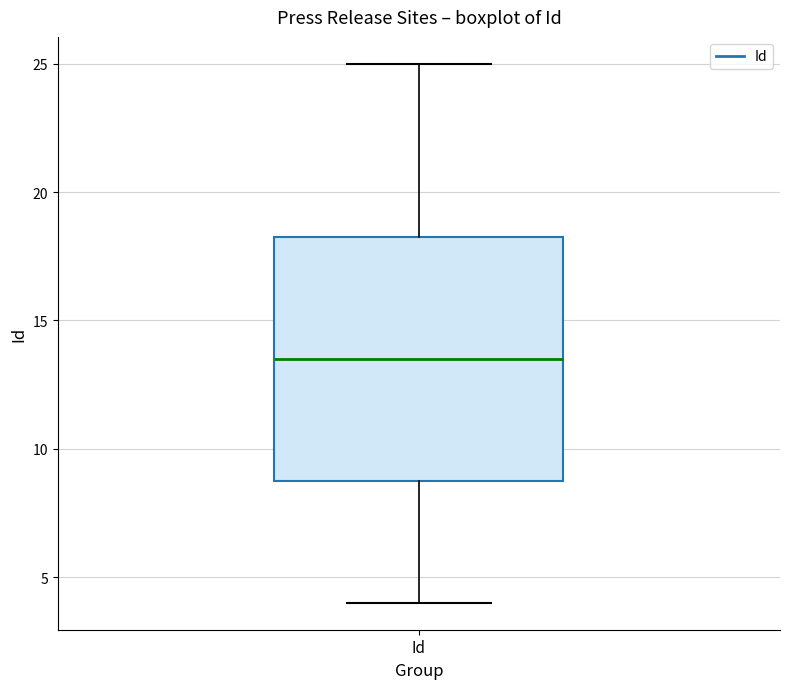

Where does the lower whisker of the box for Id end on the y-axis? The values are not printed on the chart, so give them approximately, as read against the axis.

4.0